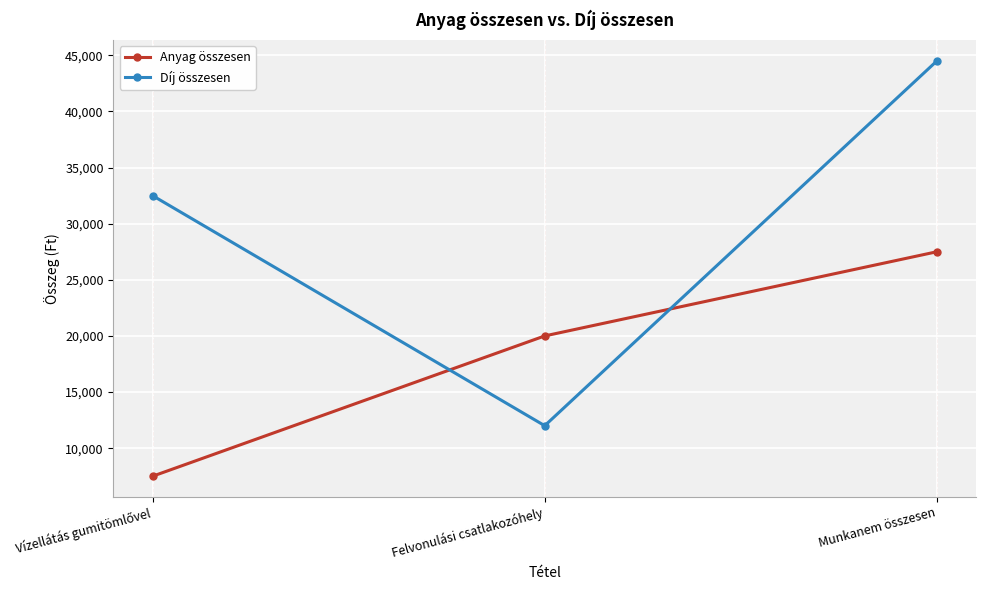

At which category is the sum across all series the highest?

Munkanem összesen